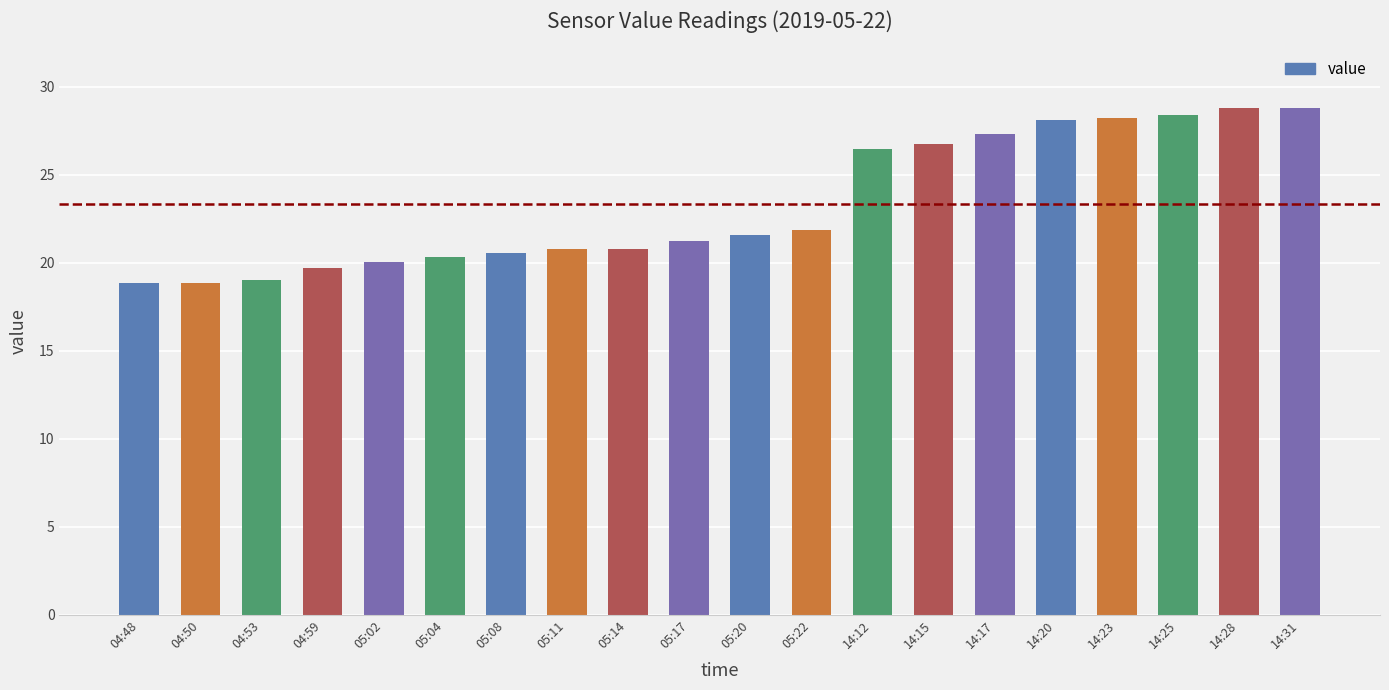

True or false: the data shows 19.7 at 04:59.

True